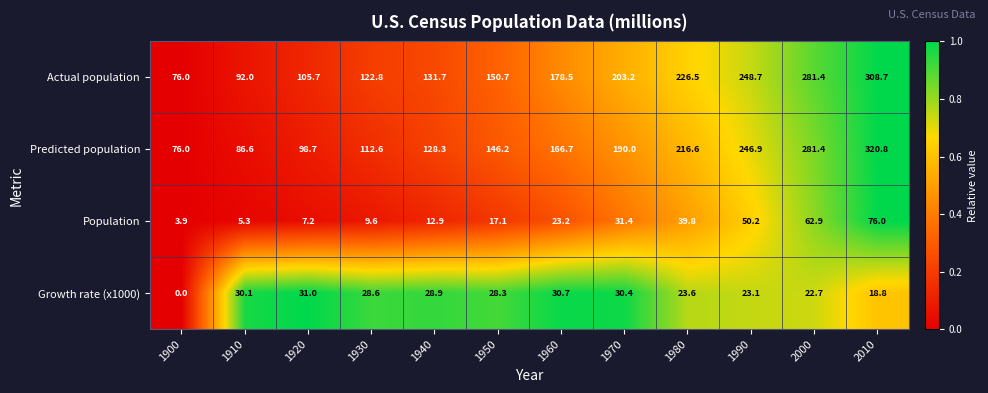

Which category has the lowest value in the Population series?

1900